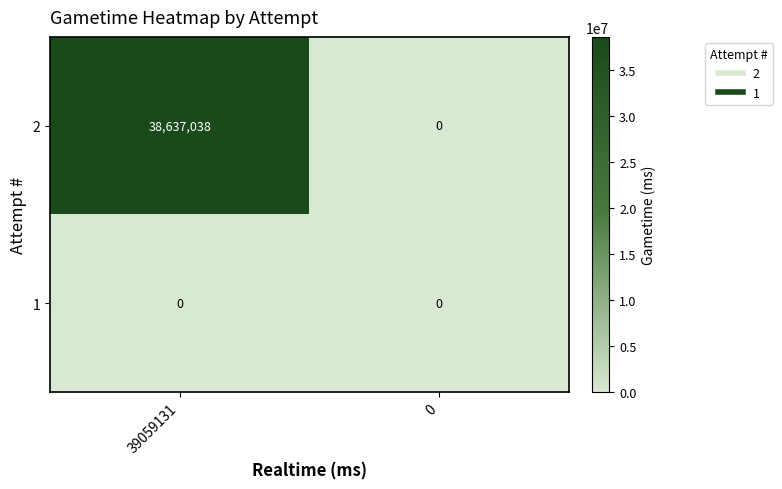

What is the greatest value displayed?

38637038